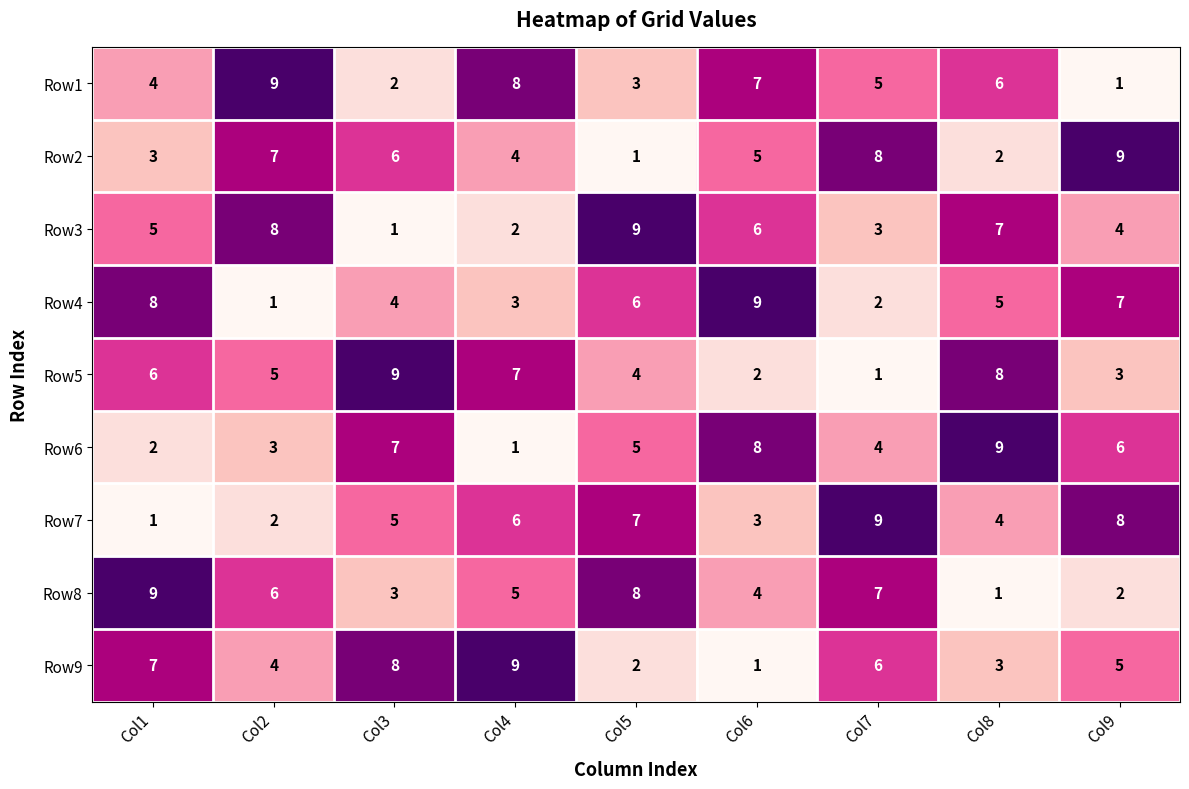

At how many categories does at least one series exceed 4?

9